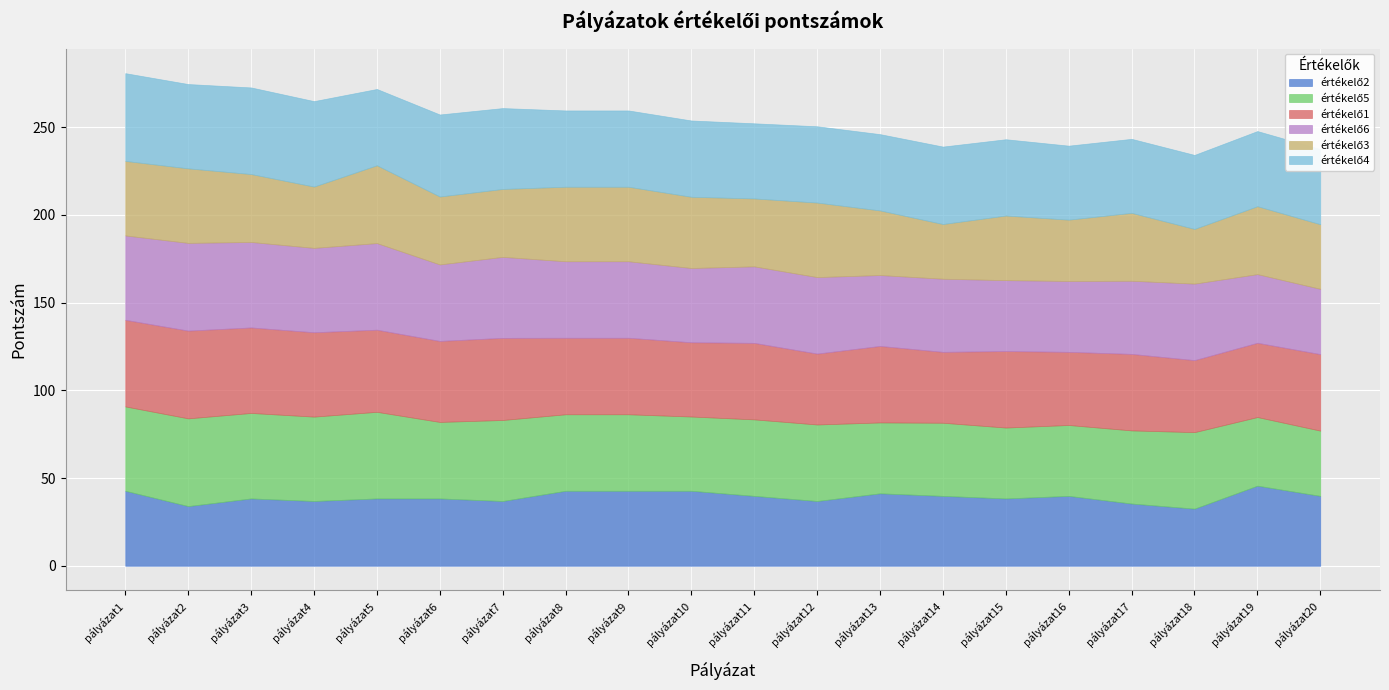

After their last crossing, which series has the higher values: értékelő2 or értékelő6?

értékelő2